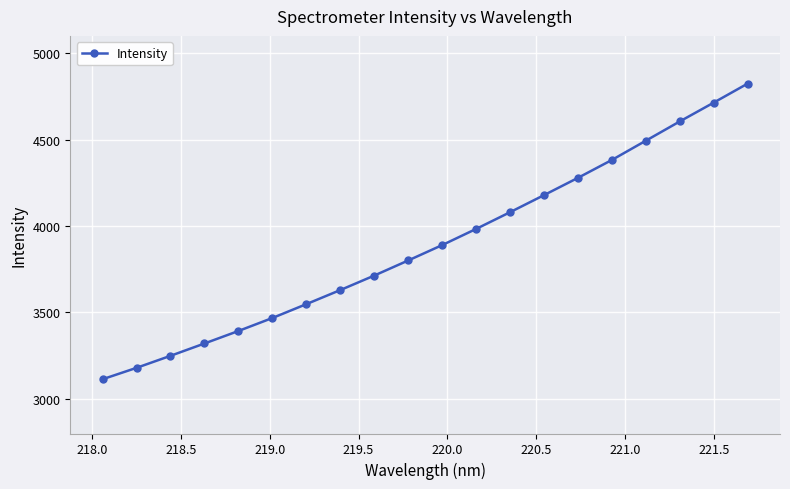

What is the minimum value shown in the chart?

3113.9